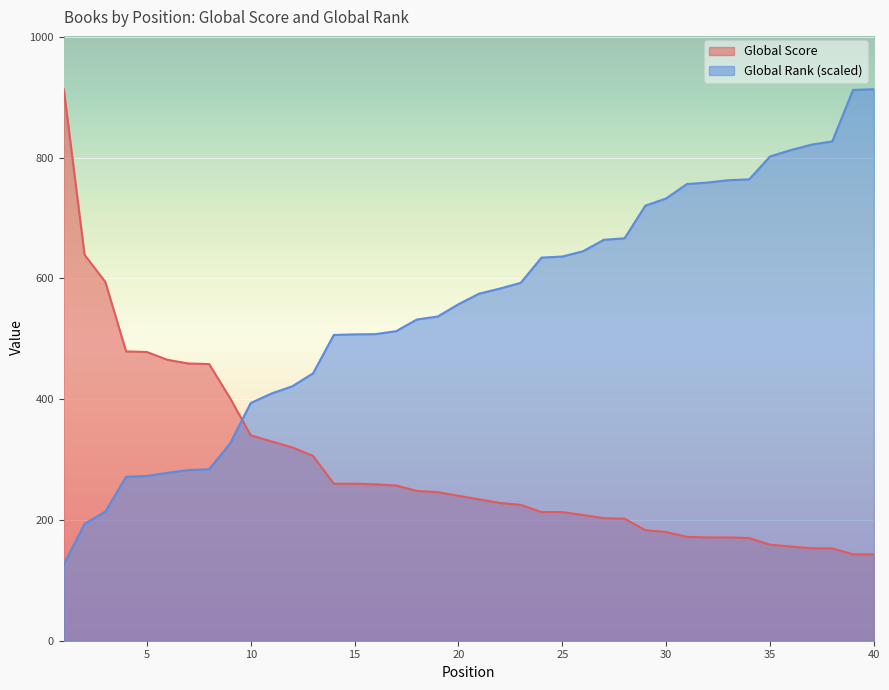

True or false: Global Rank has more than 2 interior local peaks.

False